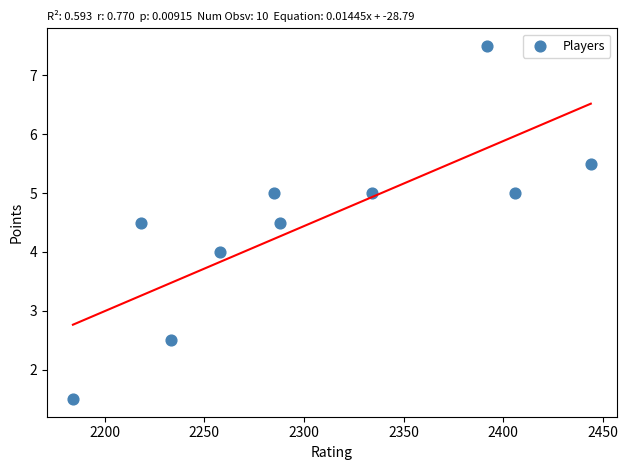

What is the range of Y values (max minus min)?

6.0